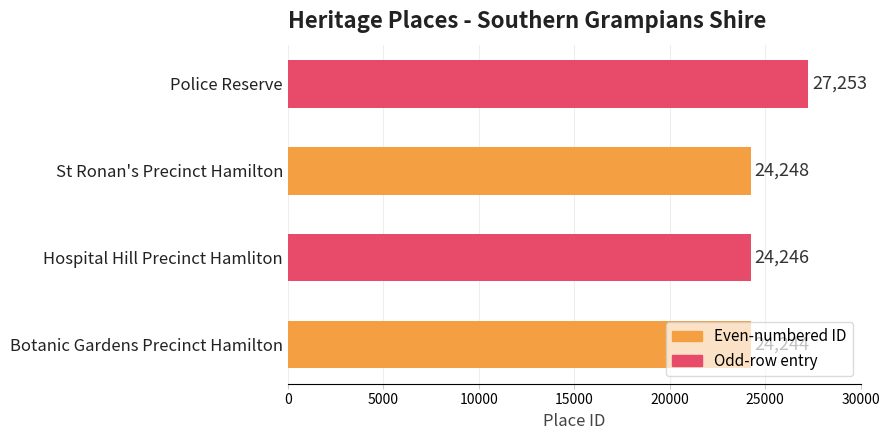

At which category does the chart reach its peak across all series?

Police Reserve